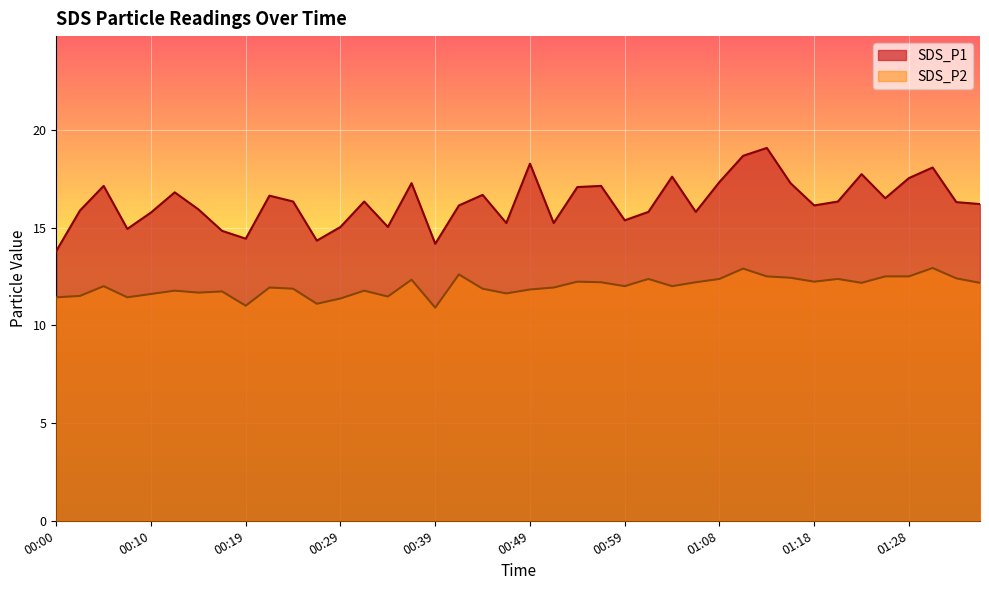

Which label corresponds to the smallest value in the chart?

00:39